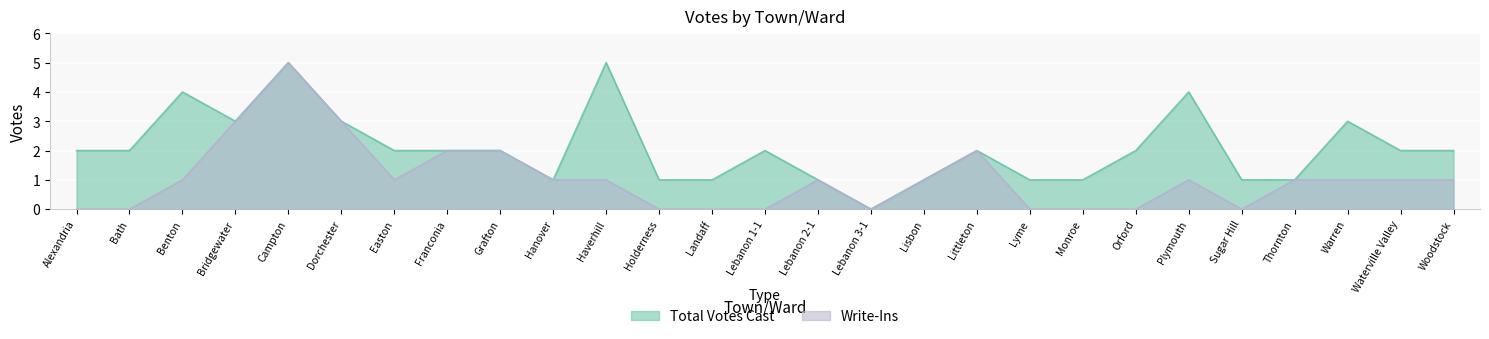

Which label corresponds to the smallest value in the chart?

Lebanon 3-1